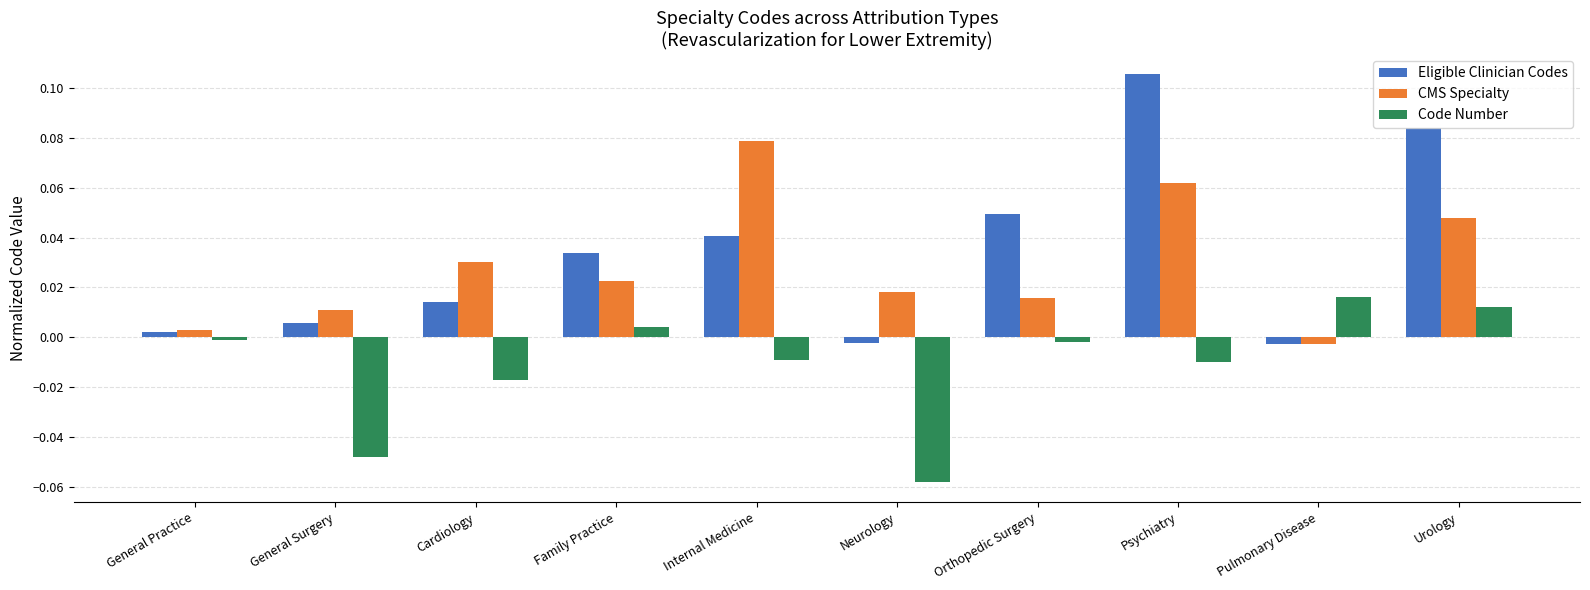

How many negative values does the Code Number series have?

7